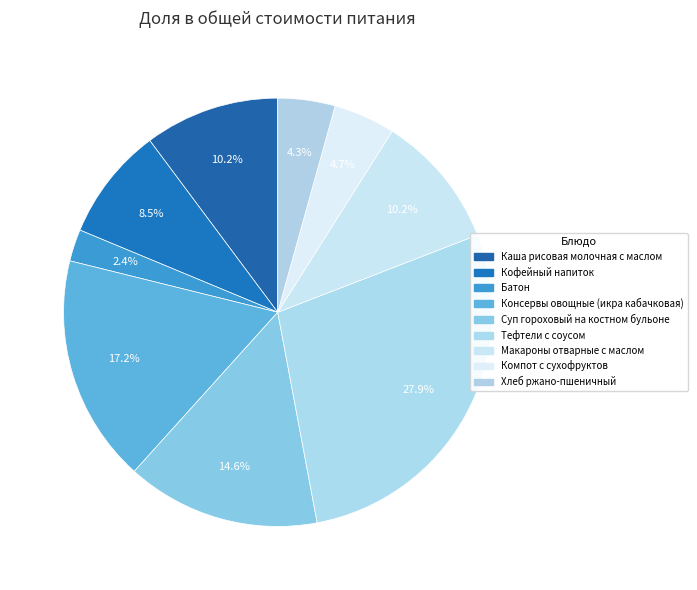

To the nearest percent, what percentage of the pie is Батон?

2%